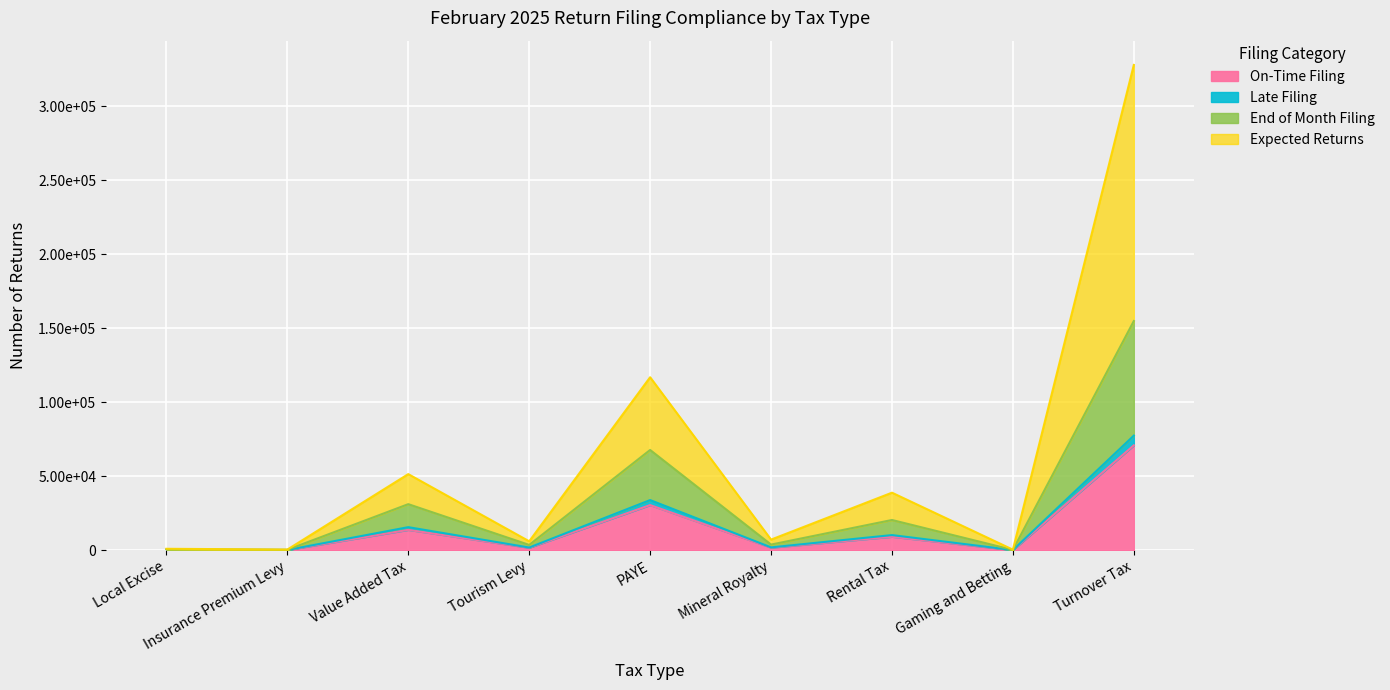

What is the minimum value for Late Filing?

83